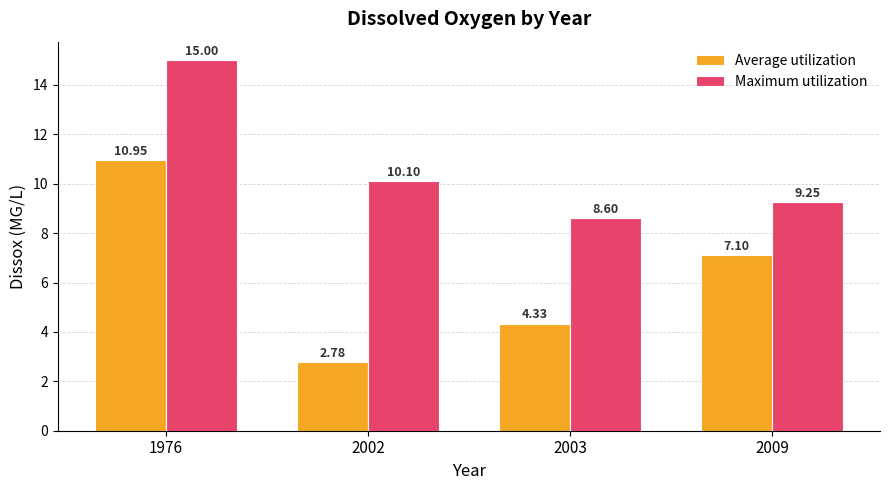

List the series in order of their peak value, highest first.

Maximum utilization, Average utilization